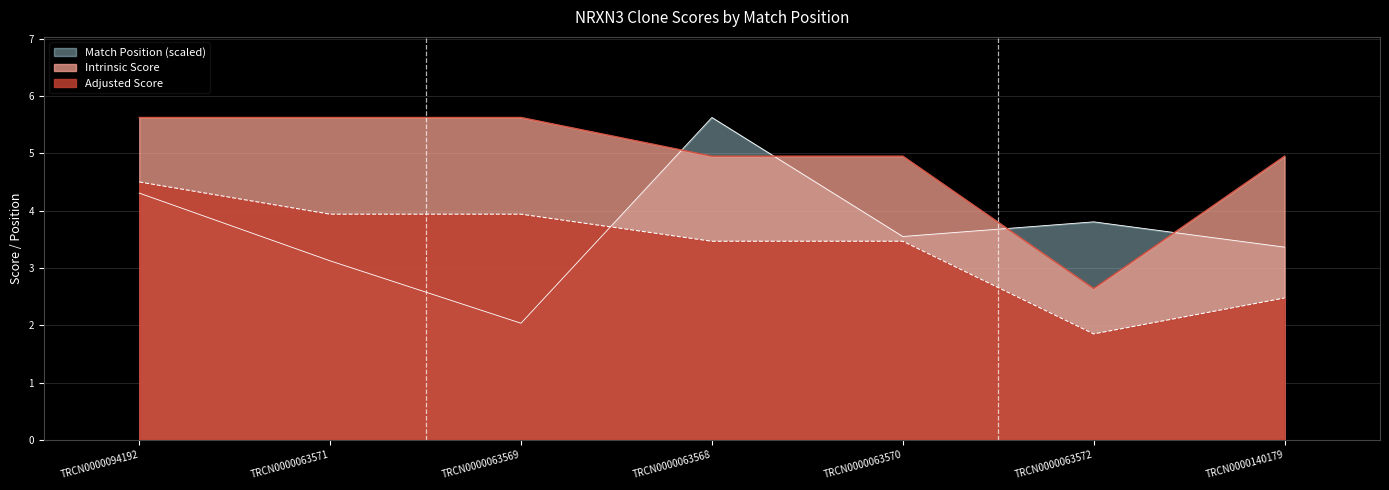

True or false: Intrinsic Score has a value of 5.0 at TRCN0000140179.

True